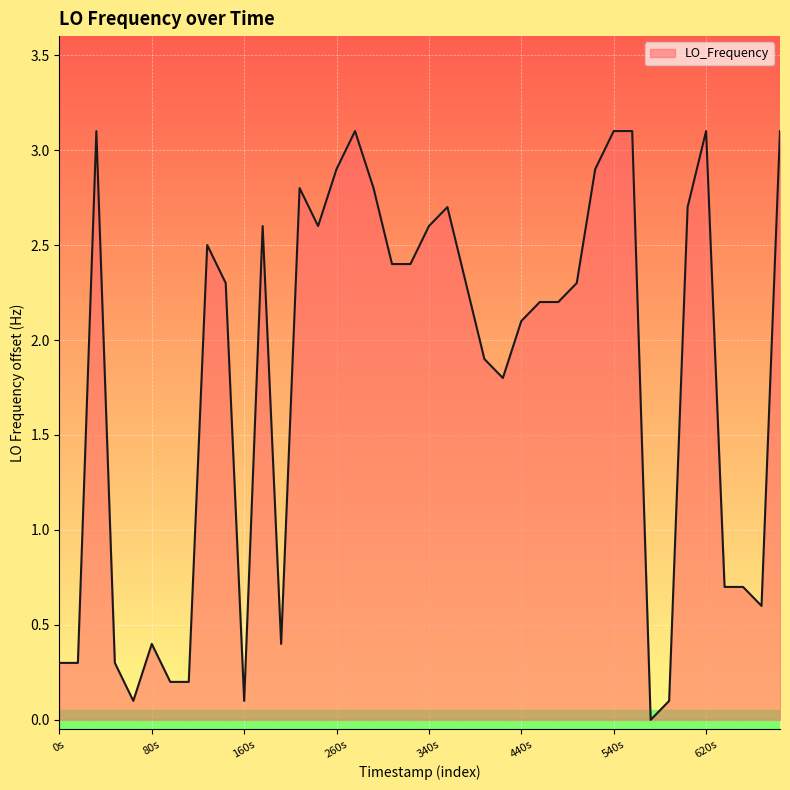

What is the sum of all values?

72.0